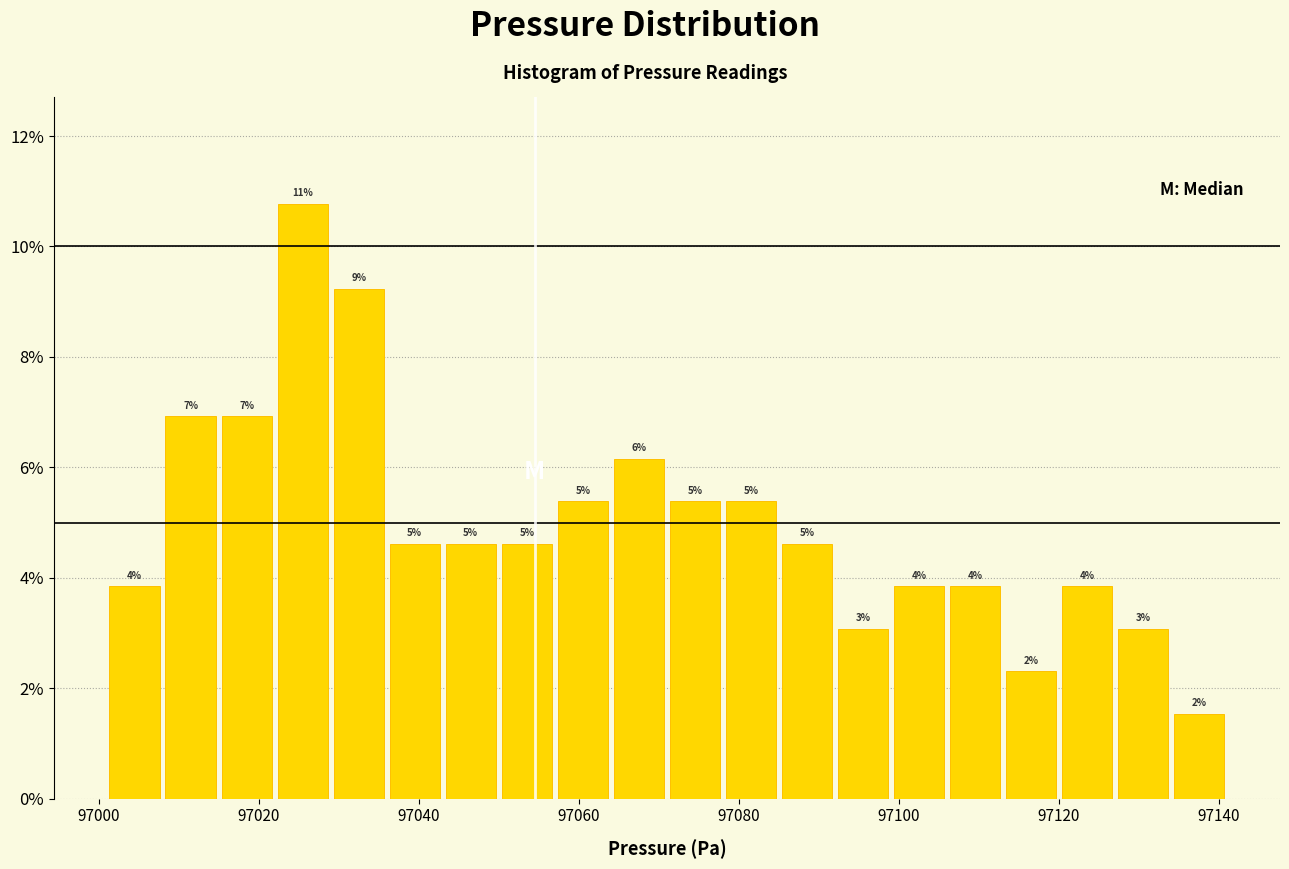

Around what value on the x-axis is the tallest bar? Give the approximate position of its centre, as read against the axis.

97026